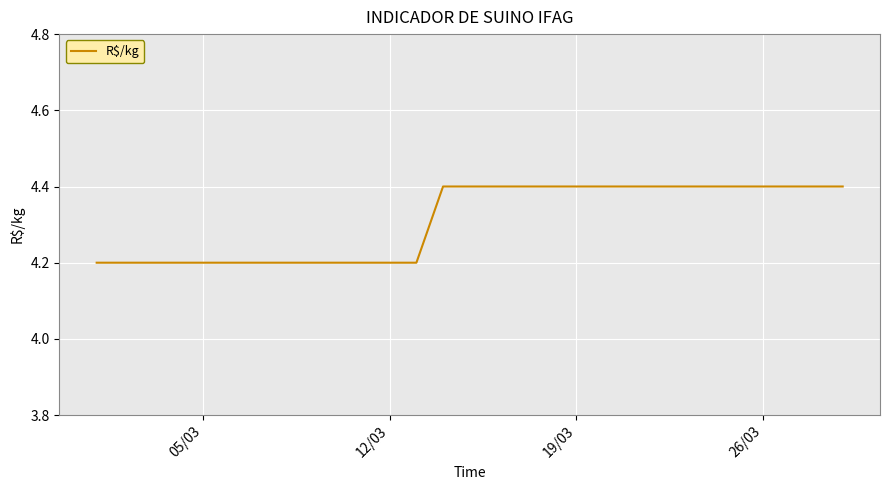

What is the smallest value displayed?

4.2